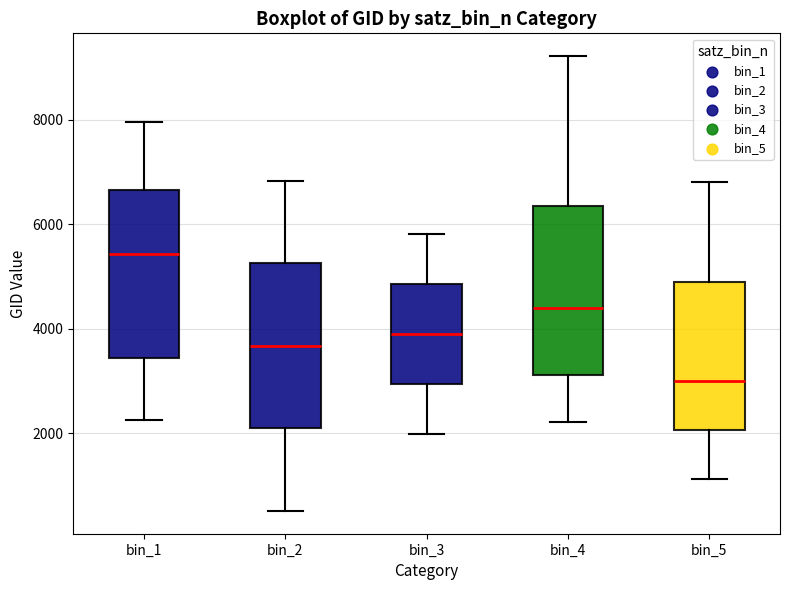

Reading left to right, transcribe this box plot: for each box, give where its median line is, the range the box spans, and where its two whiskers end, as read against the y-axis. The values are not printed on the chart, so give them approximately, as read against the axis.

bin_1: median 5400, box 3400 to 6600, whiskers 2200 to 8000
bin_2: median 3600, box 2000 to 5200, whiskers 600 to 6800
bin_3: median 4000, box 3000 to 4800, whiskers 2000 to 5800
bin_4: median 4400, box 3200 to 6400, whiskers 2200 to 9200
bin_5: median 3000, box 2000 to 5000, whiskers 1200 to 6800